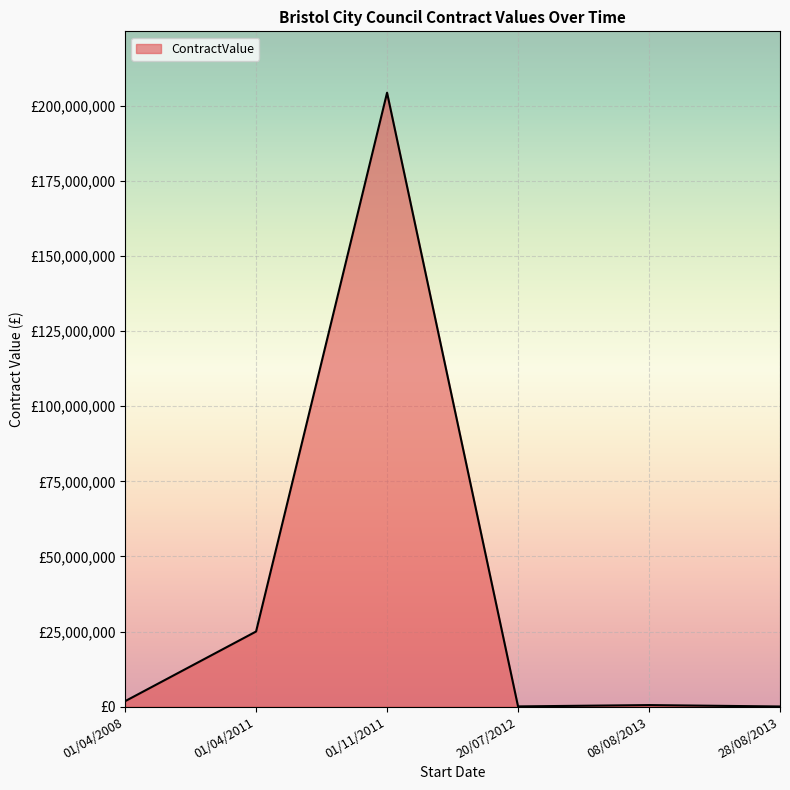

Reading left to right, extract all data points from this chart.

01/04/2008=1800000	01/04/2011=25000000	01/11/2011=204400000	20/07/2012=60000	08/08/2013=500000	28/08/2013=35000